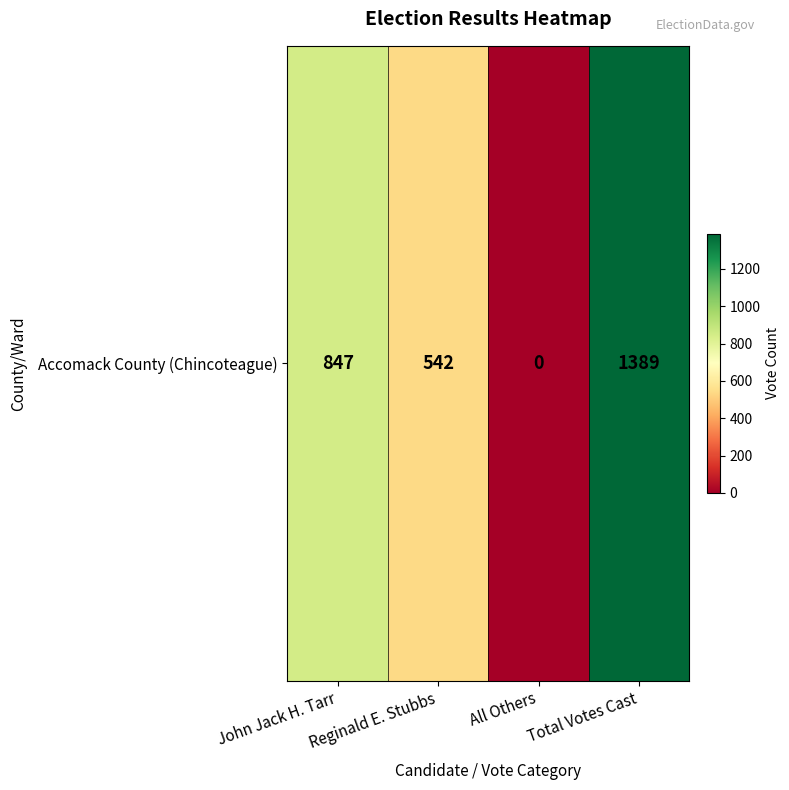

Reading right to left, what are all the values shown in this chart?

1389	0	542	847